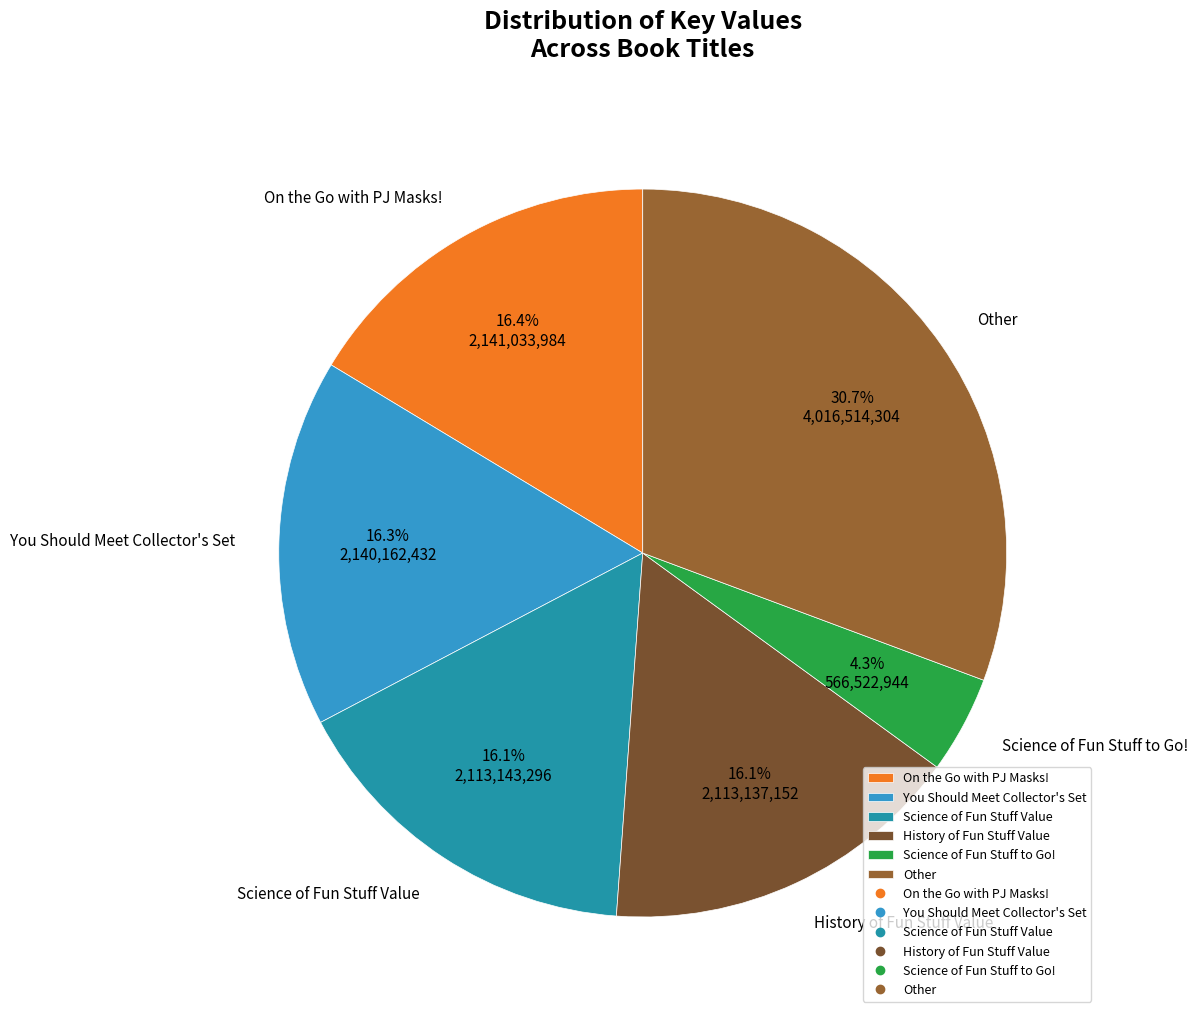

What portion of the pie excludes Other?

69.3%